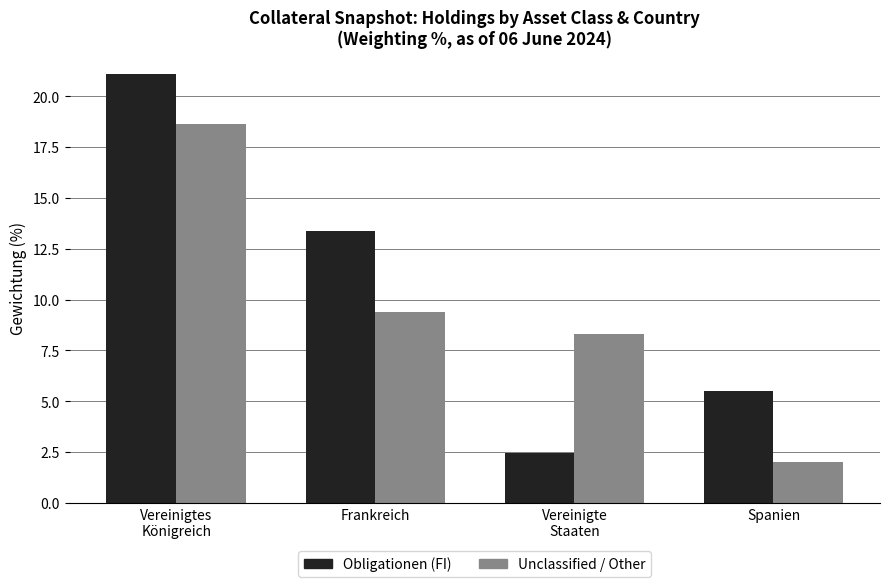

True or false: Obligationen (FI) has a value of 0.8 at Vereinigte
Staaten.

False